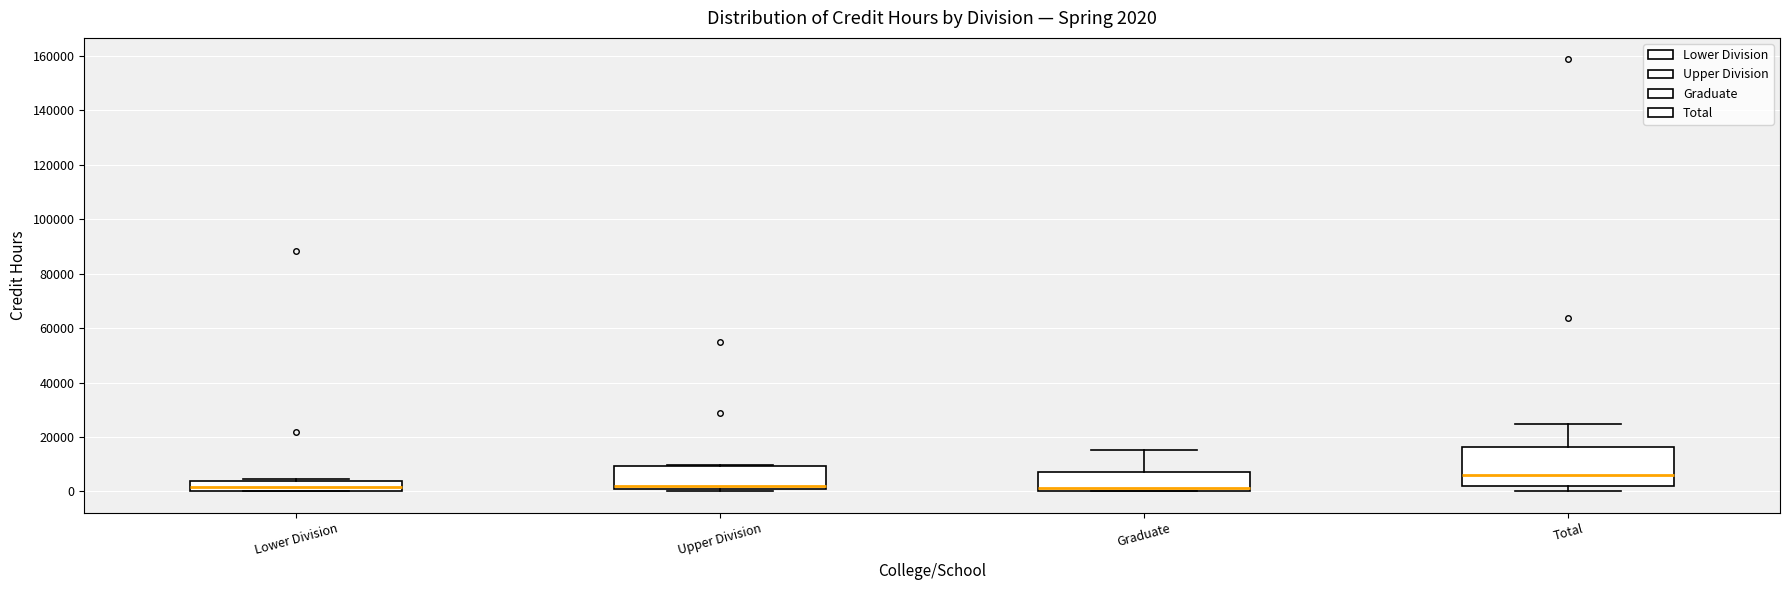

Comparing the boxes themselves (not the whiskers), which one is the tallest?

Total